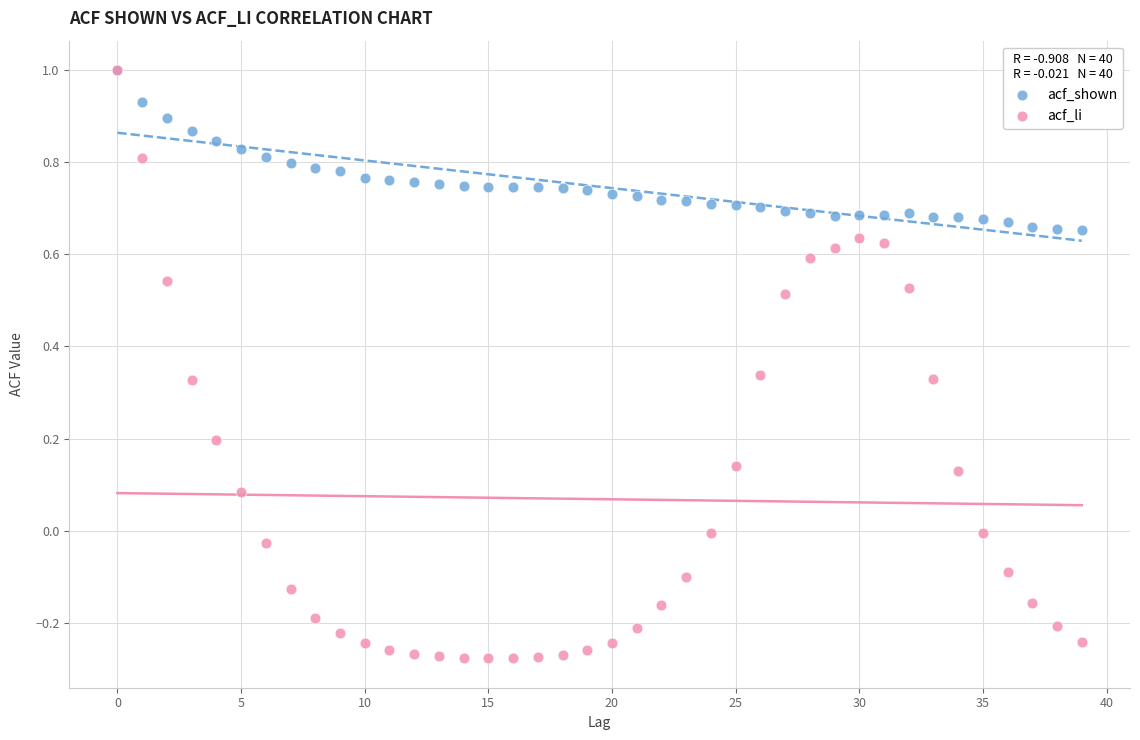

What are all the series names shown in the legend?

acf_shown, acf_li